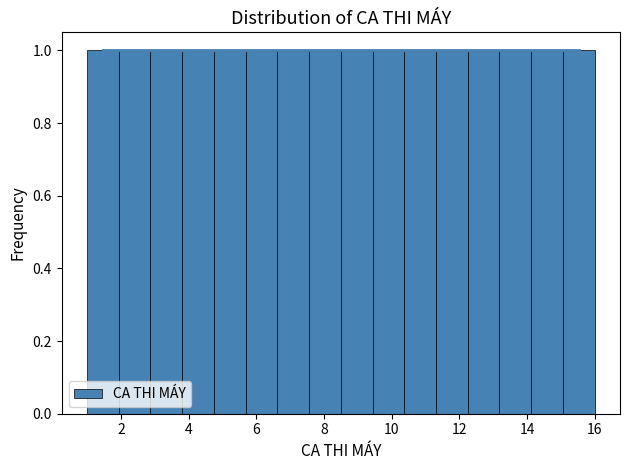

Reading left to right, list every bar in this chart as the range it spans on the x-axis followed by its height. Neither the bar edges nor the heights are printed on the chart, so give them approximately, as read against the axes.

1.0 to 2.0: 1
2.0 to 2.8: 1
2.8 to 3.8: 1
3.8 to 4.8: 1
4.8 to 5.6: 1
5.6 to 6.6: 1
6.6 to 7.6: 1
7.6 to 8.6: 1
8.6 to 9.4: 1
9.4 to 10.4: 1
10.4 to 11.4: 1
11.4 to 12.2: 1
12.2 to 13.2: 1
13.2 to 14.2: 1
14.2 to 15.0: 1
15.0 to 16.0: 1